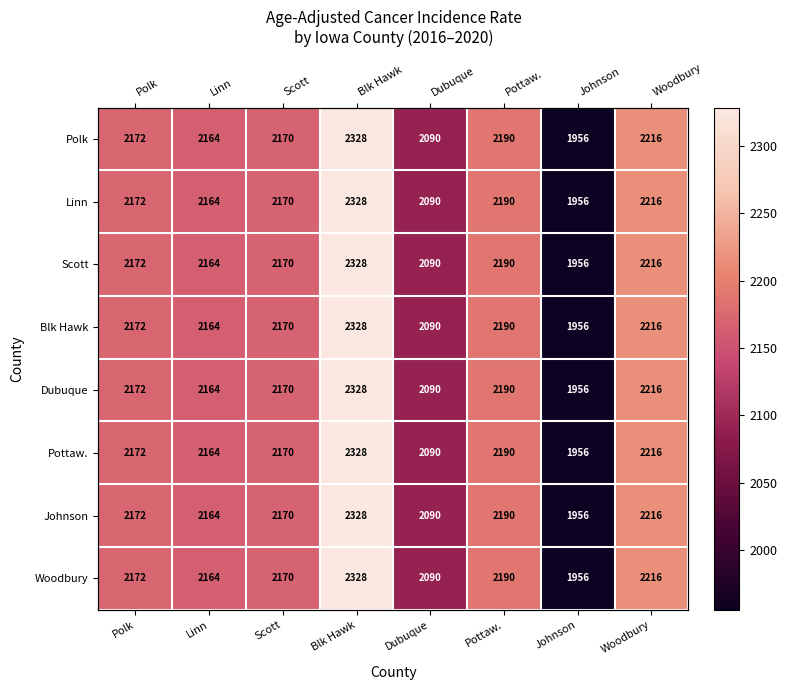

Rank the series by their maximum value, from highest to lowest.

Polk, Linn, Scott, Blk Hawk, Dubuque, Pottaw., Johnson, Woodbury